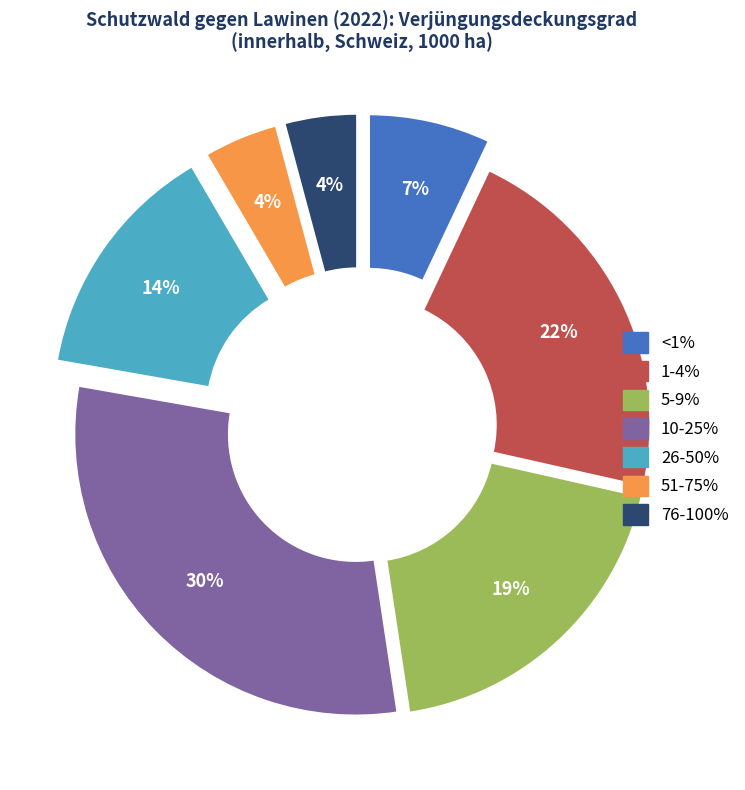

Is there a majority slice in this chart?

No